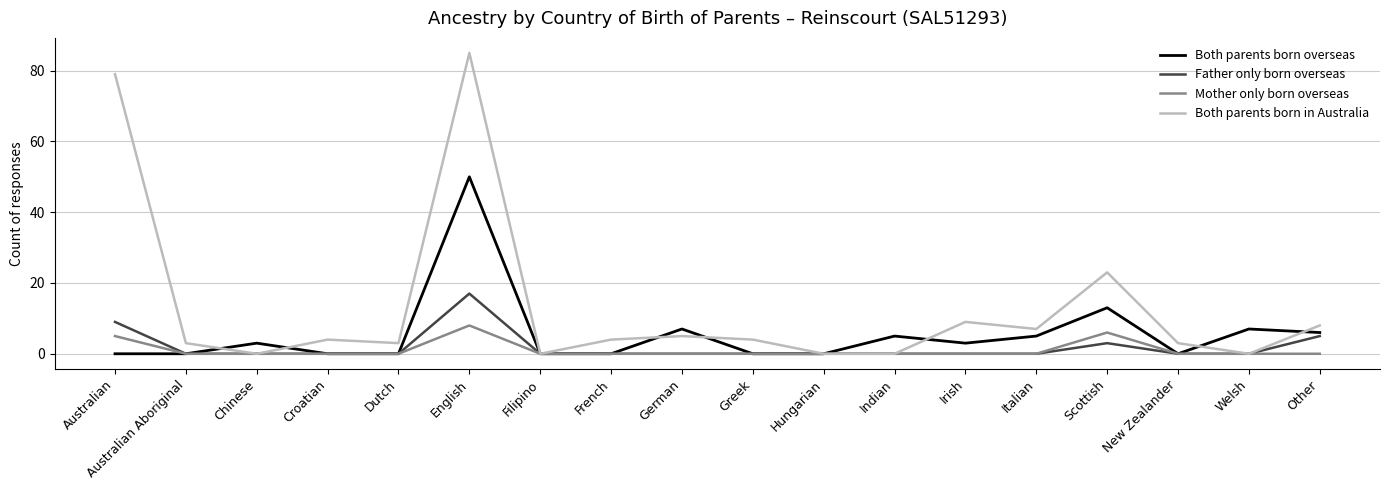

What is the spread (max minus min) of values at Irish?

9